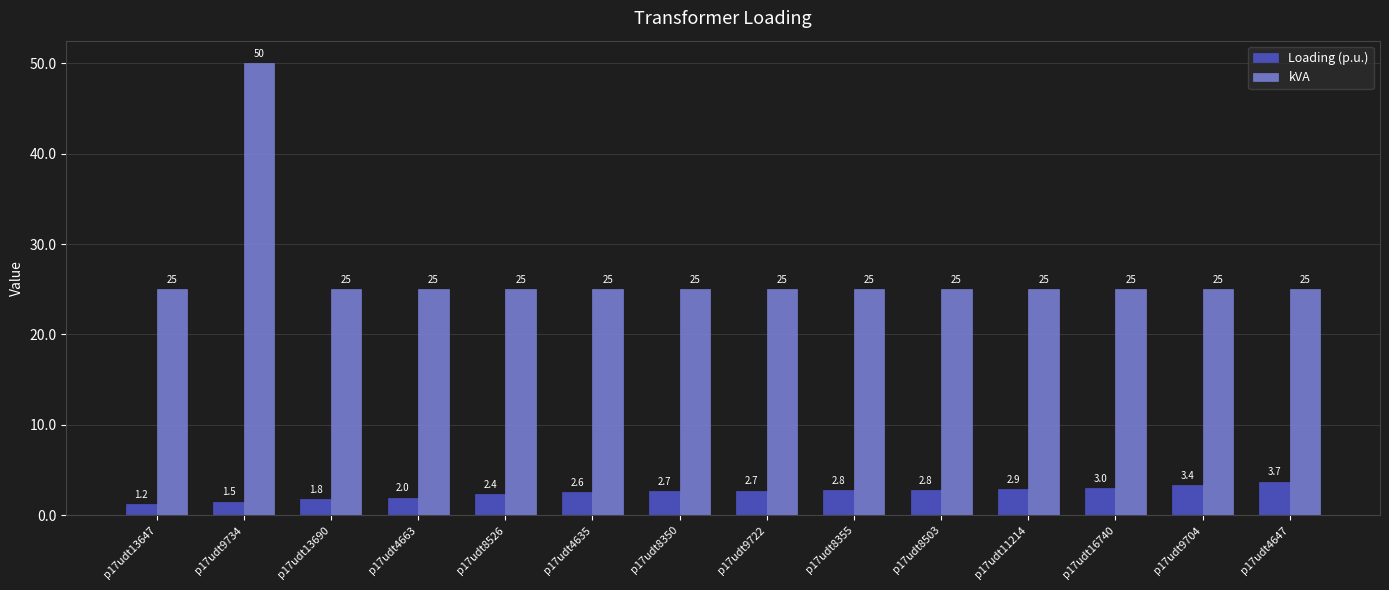

What is the sum of the kVA values at p17udt4663 and p17udt8350?

50.0